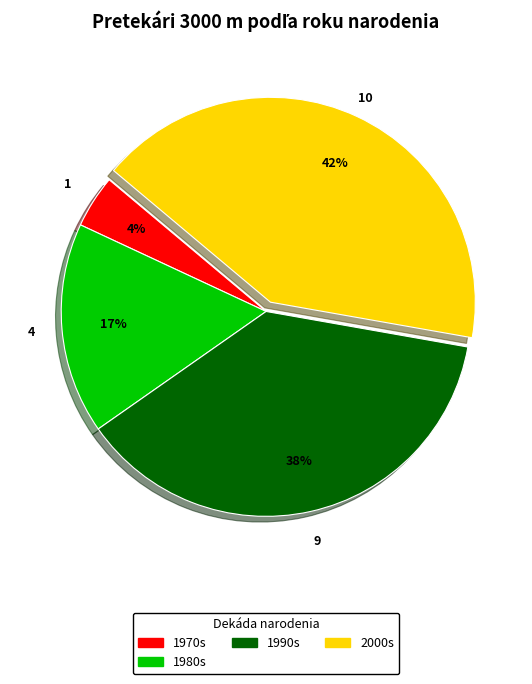

Does any single category account for the majority?

No